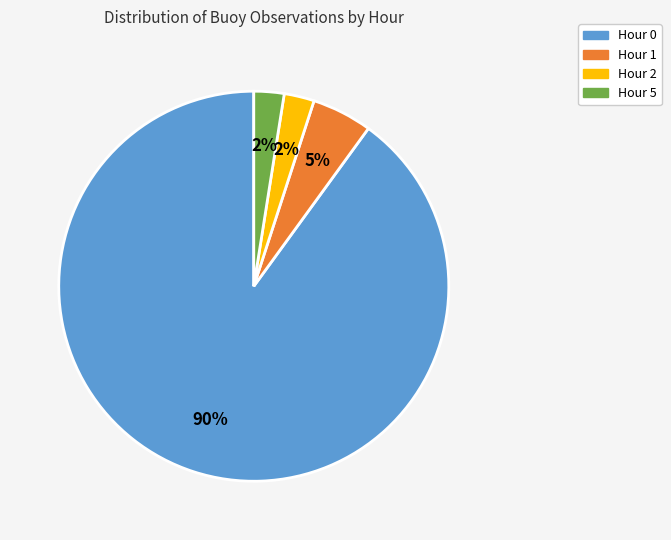

Count the number of slices in the pie.

4